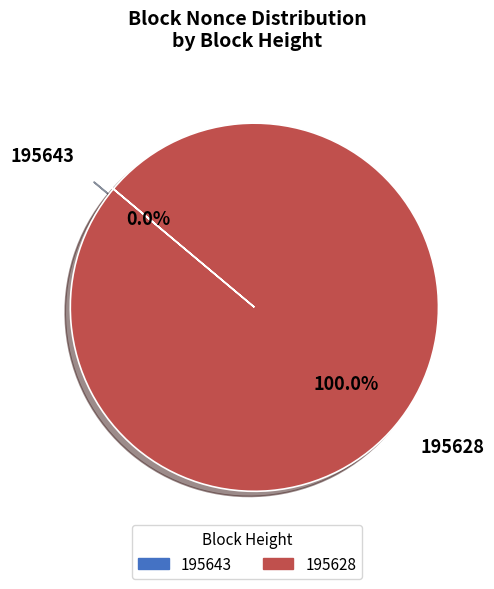

Which slice is the largest?

195628